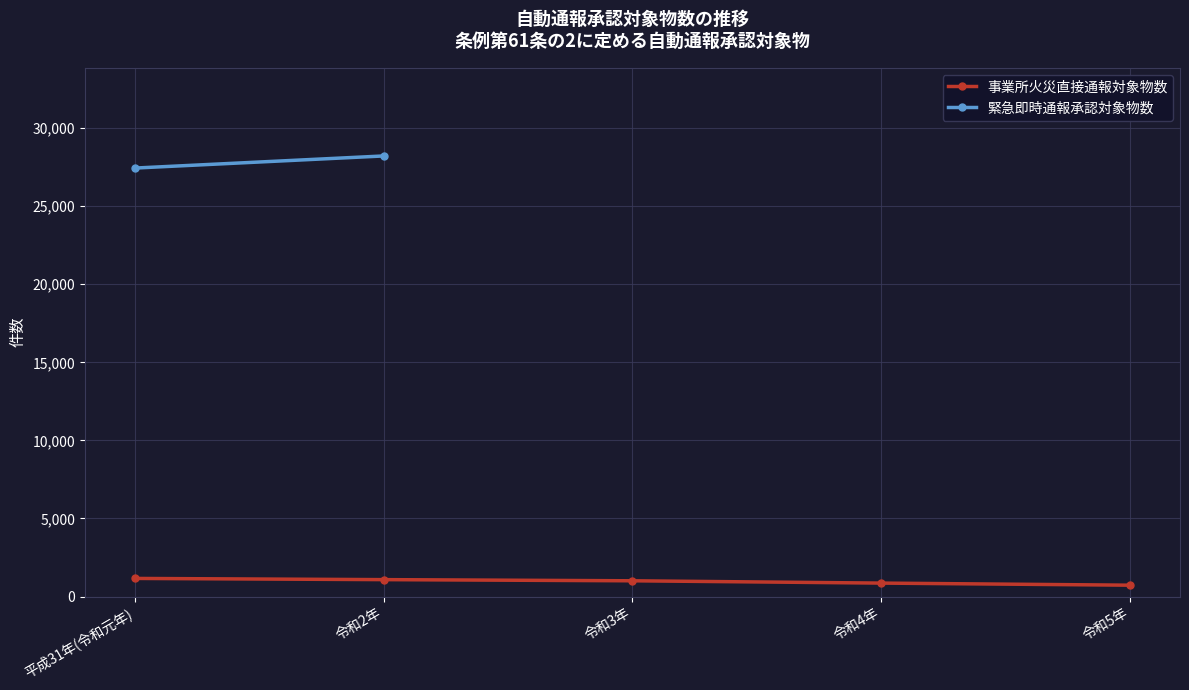

What is the difference between the second highest and minimum values?

356